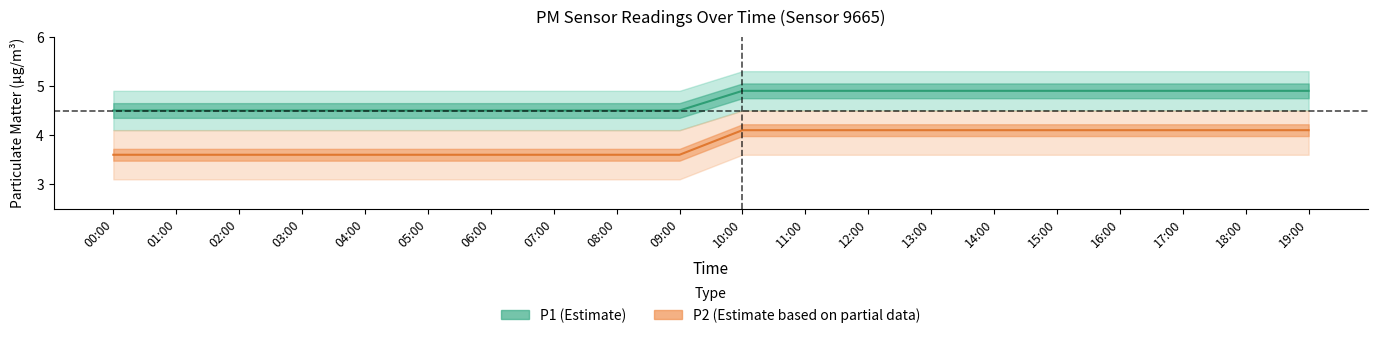

Reading left to right, list all the values displayed in this chart.

P1: 4.5	4.5	4.5	4.5	4.5	4.5	4.5	4.5	4.5	4.5	4.9	4.9	4.9	4.9	4.9	4.9	4.9	4.9	4.9	4.9
P2: 3.6	3.6	3.6	3.6	3.6	3.6	3.6	3.6	3.6	3.6	4.1	4.1	4.1	4.1	4.1	4.1	4.1	4.1	4.1	4.1